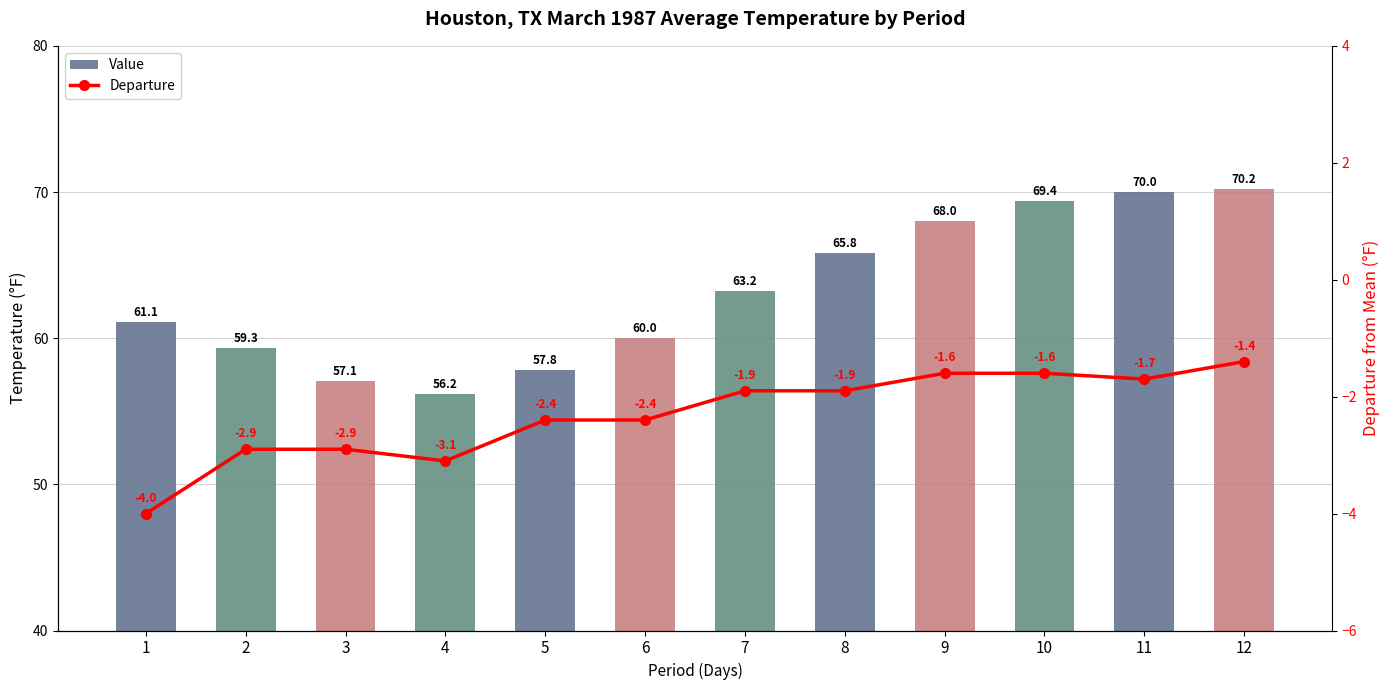

Reading left to right, transcribe all the data shown in this chart.

Value: 61.1	59.3	57.1	56.2	57.8	60.0	63.2	65.8	68.0	69.4	70.0	70.2
Departure: -4.0	-2.9	-2.9	-3.1	-2.4	-2.4	-1.9	-1.9	-1.6	-1.6	-1.7	-1.4